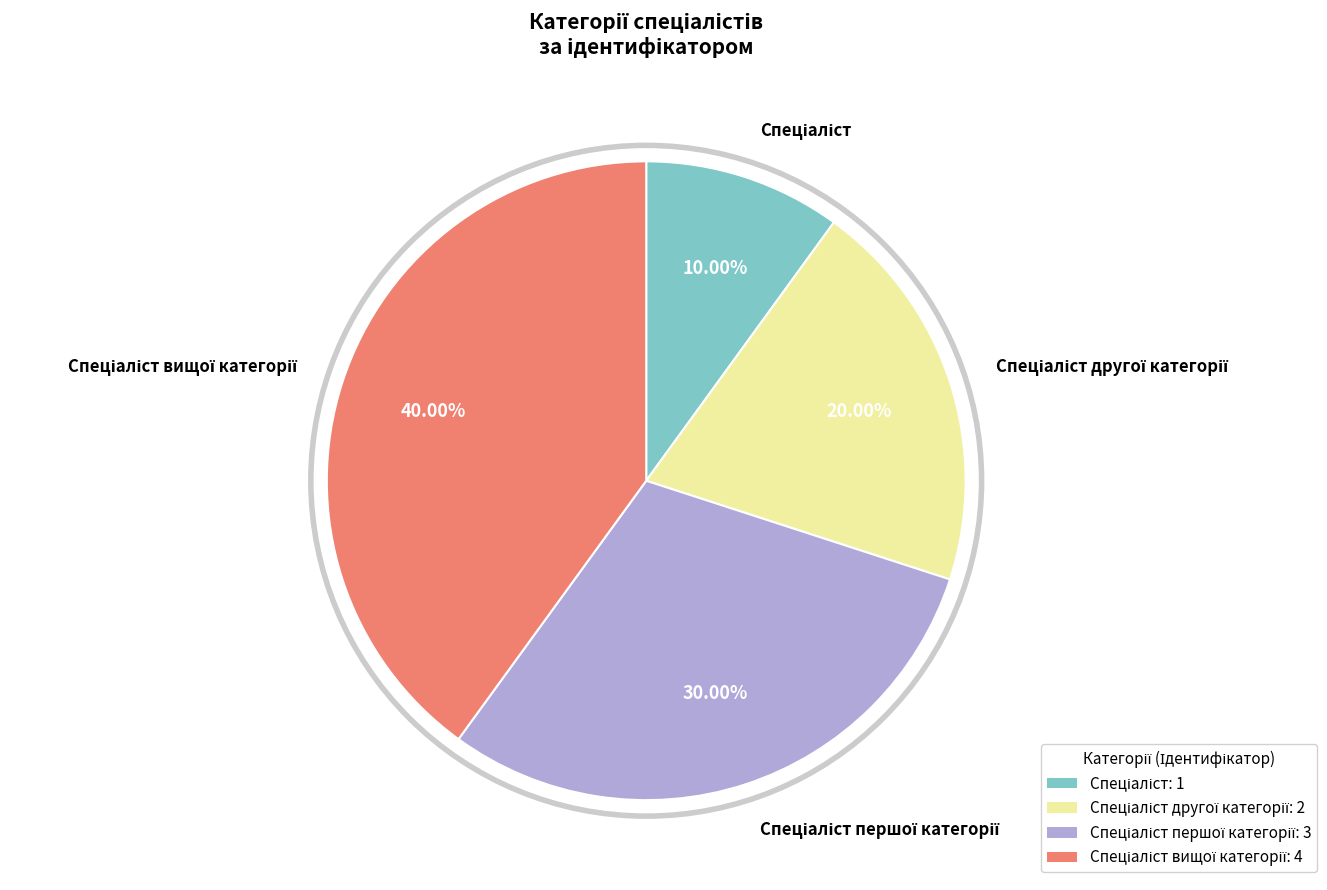

Is there a majority slice in this chart?

No